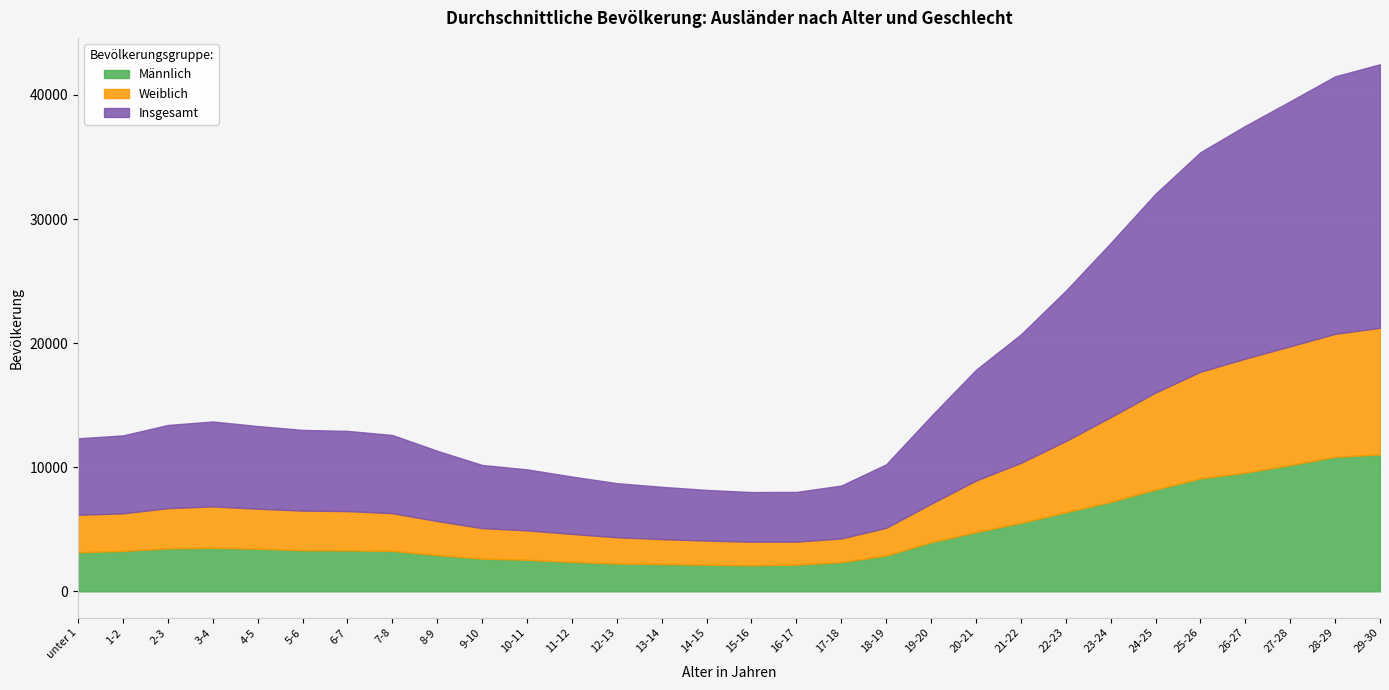

How many data points does each series have?

30